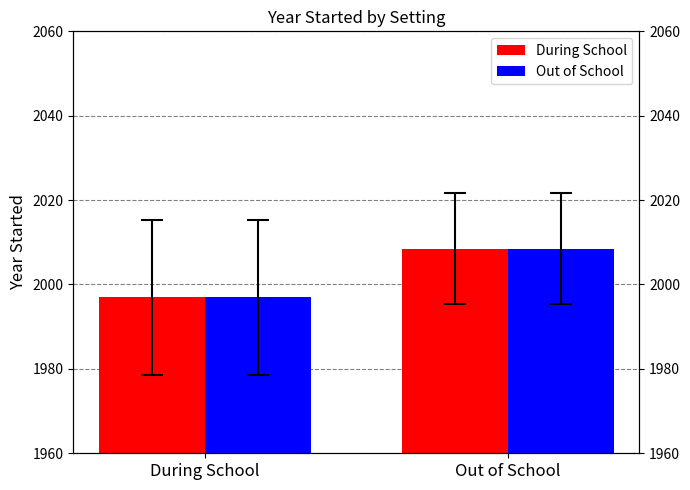

What is the label of the 1st bar from the left?

During School